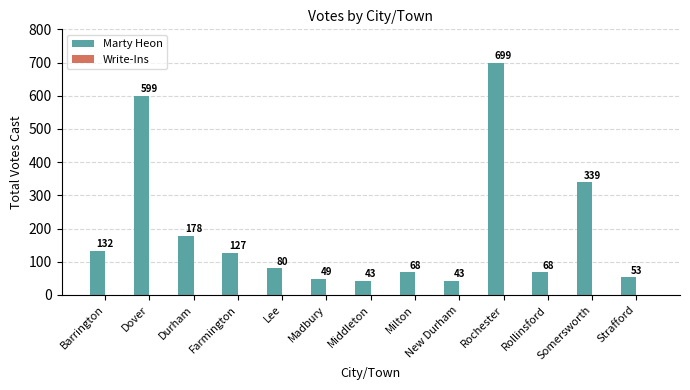

True or false: the data shows 1091 at Rochester.

False